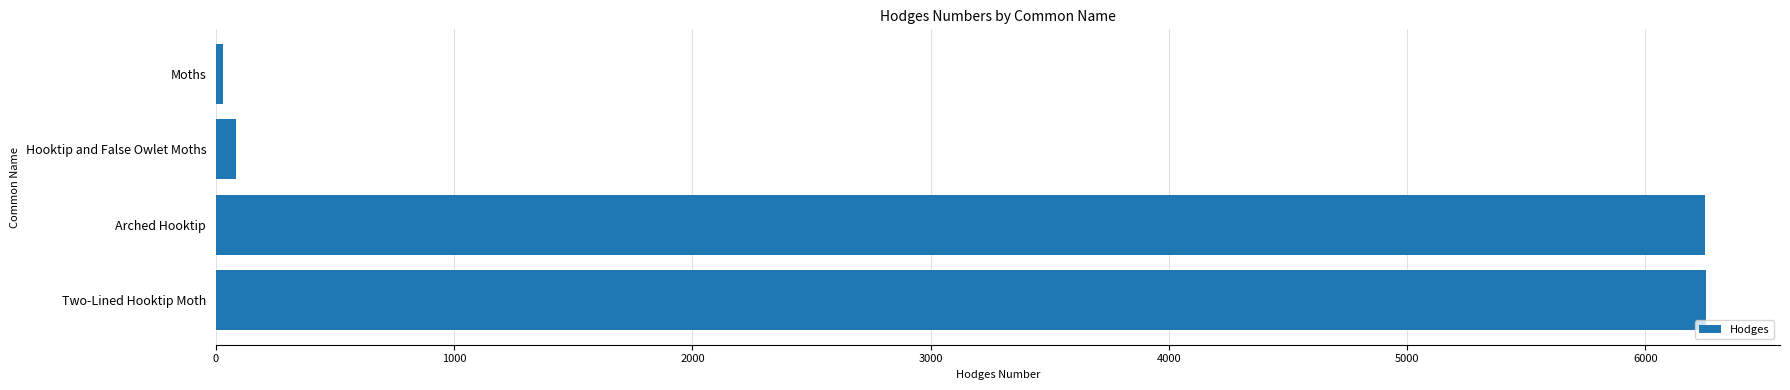

The chart shows a value of 6251.0 at Arched Hooktip. True or false?

True